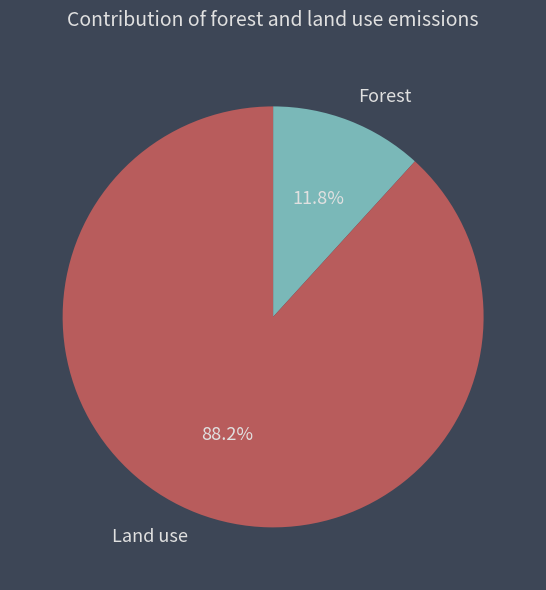

Count the number of slices in the pie.

2